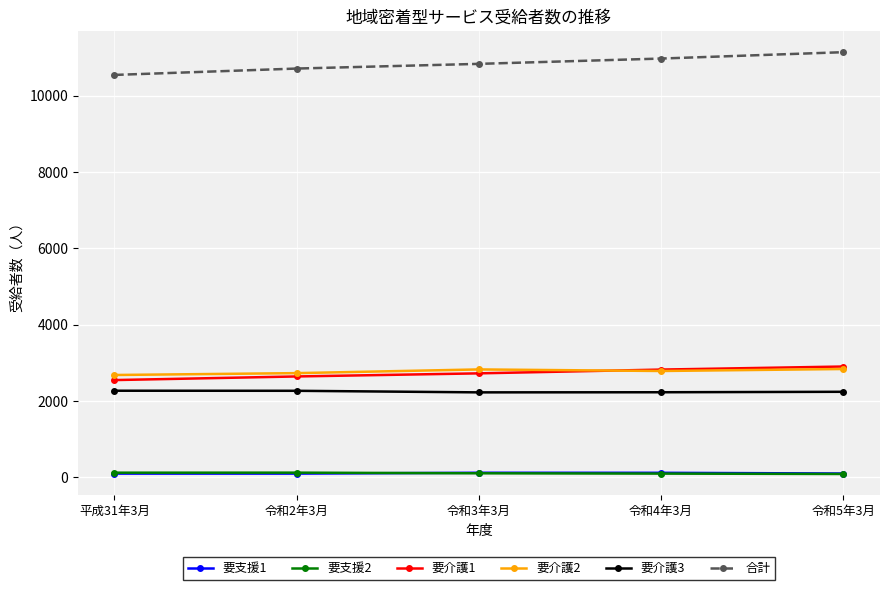

What is the difference between the 要支援1 values at 令和2年3月 and 令和3年3月?

22